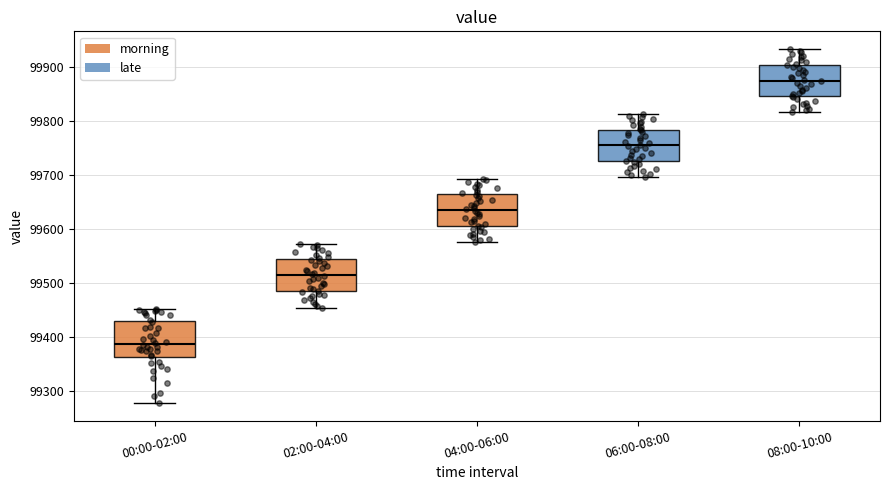

Reading left to right, read every box against the y-axis: the position of its median line, the range the box covers, and the ends of its whiskers. The values are not printed on the chart, so give them approximately, as read against the axis.

00:00-02:00: median 99390, box 99360 to 99430, whiskers 99280 to 99450
02:00-04:00: median 99520, box 99490 to 99540, whiskers 99450 to 99570
04:00-06:00: median 99640, box 99610 to 99660, whiskers 99580 to 99690
06:00-08:00: median 99760, box 99730 to 99780, whiskers 99700 to 99810
08:00-10:00: median 99880, box 99850 to 99900, whiskers 99820 to 99930